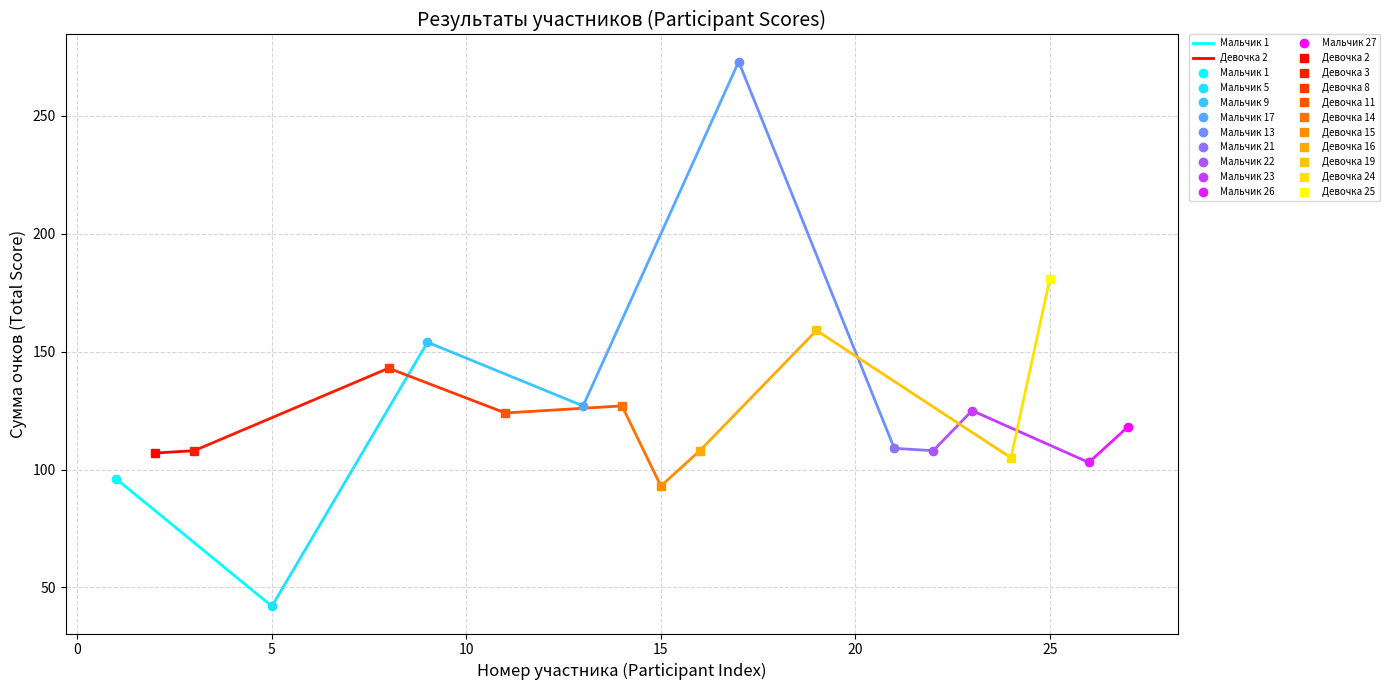

What is the highest value of the Девочка 2 series?

108